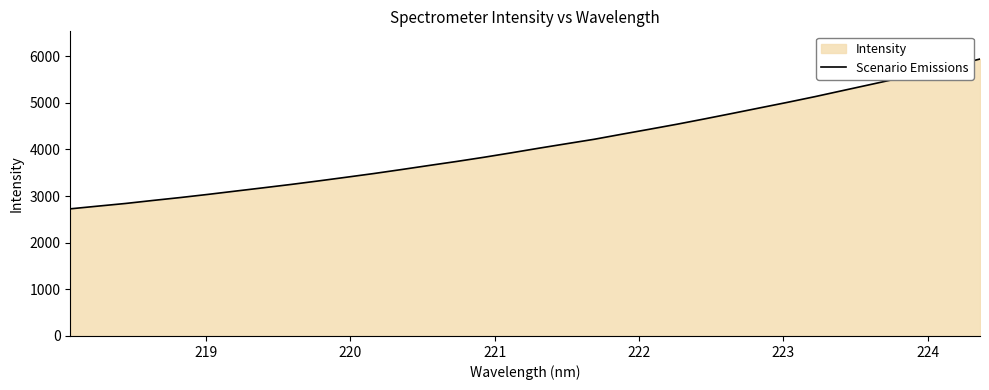

Does the chart have visible grid lines?

No